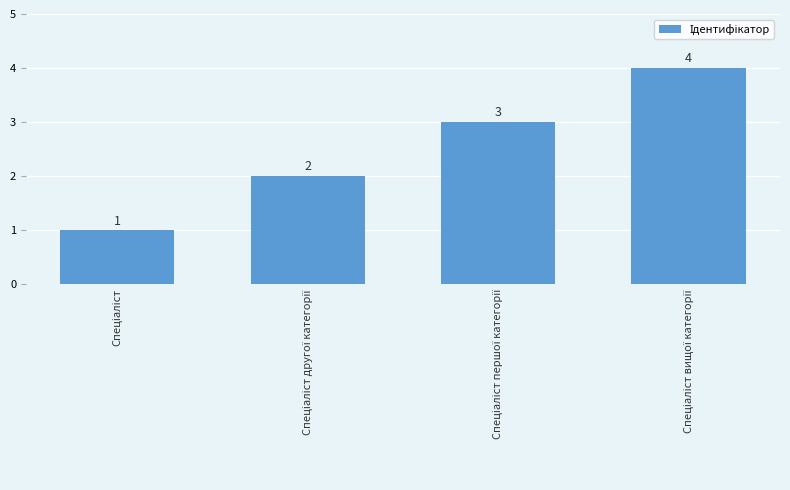

How many distinct data groups are displayed?

1